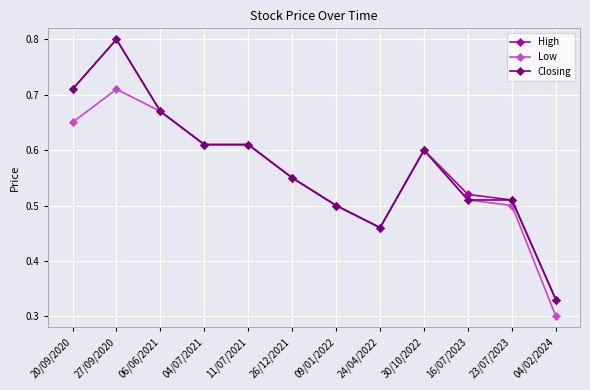

Where is Low nearest to the value 0?

04/02/2024